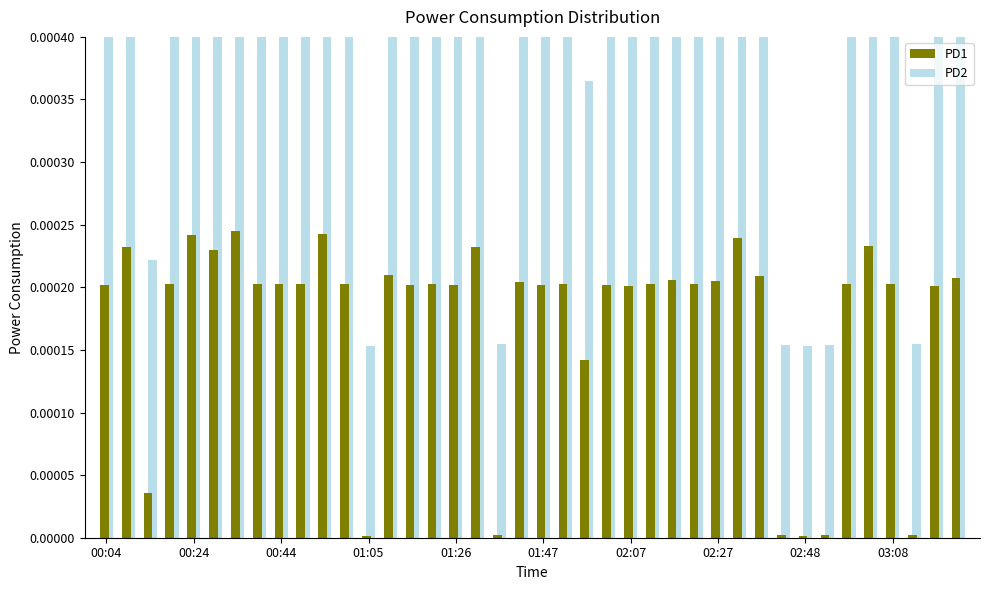

Does the chart contain any negative values?

No